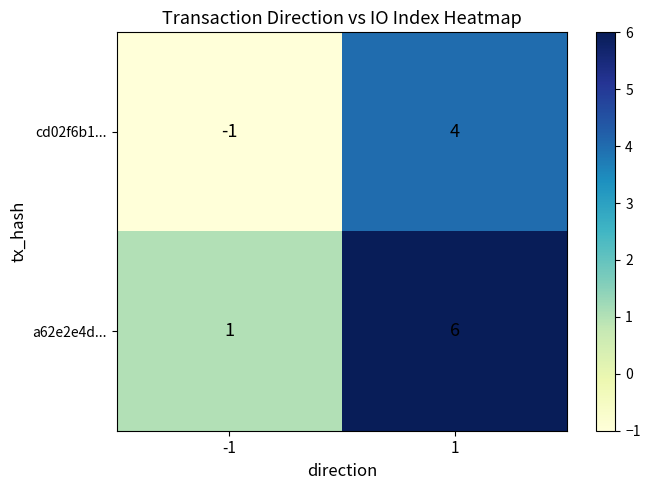

Rank the series by their maximum value, from lowest to highest.

cd02f6b1..., a62e2e4d...